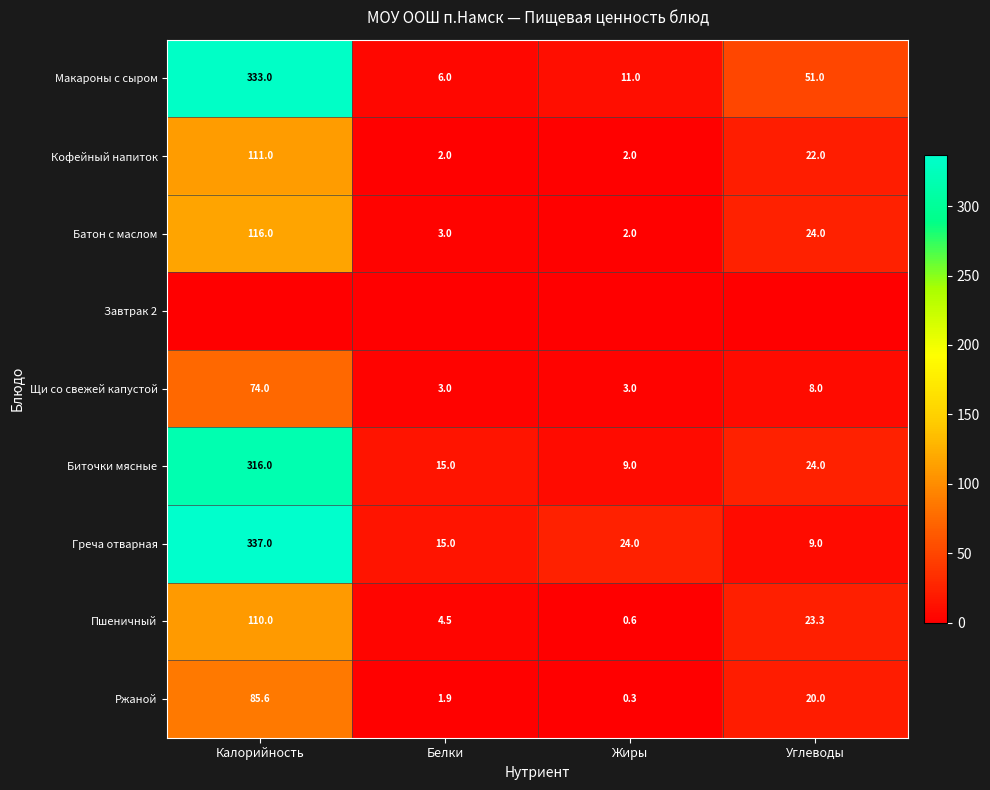

What is the average value of the Щи со свежей капустой series?

22.0